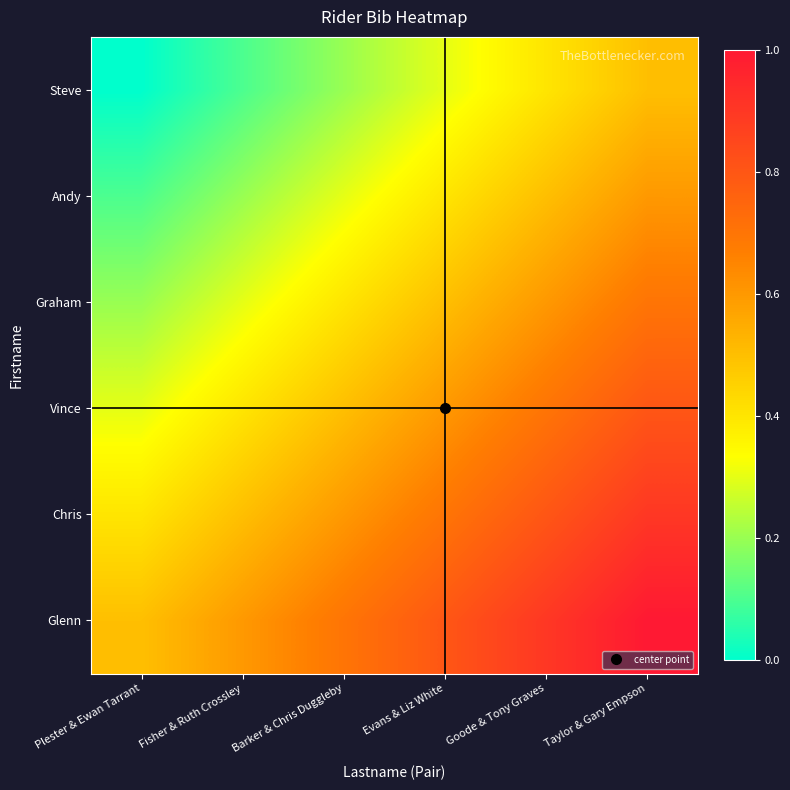

Rank the series at Plester & Ewan Tarrant from lowest to highest value.

Steve, Andy, Graham, Vince, Chris, Glenn